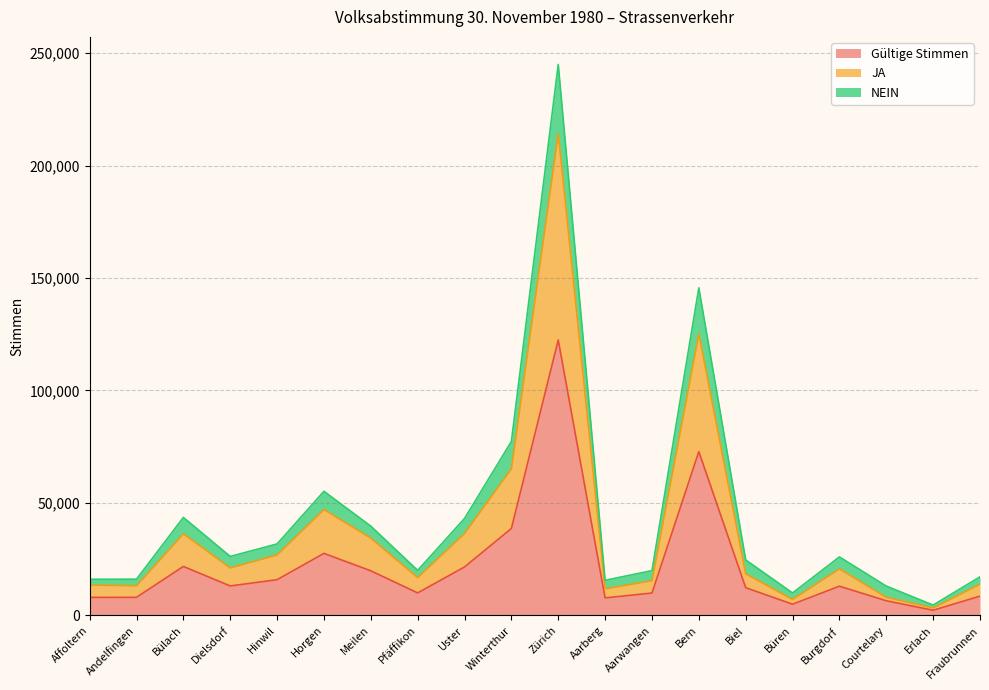

What is the smallest value displayed?

2311